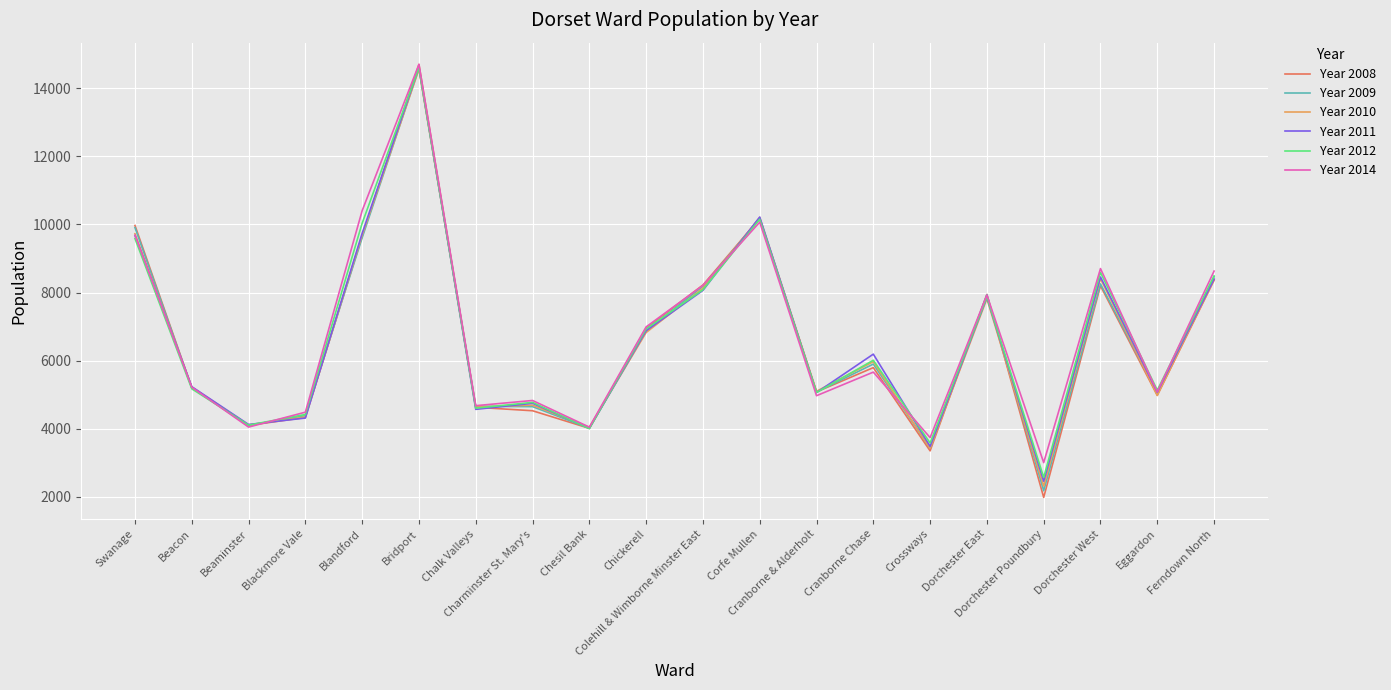

Read the Year 2008 value at Dorchester West, to the nearest 100.

8200